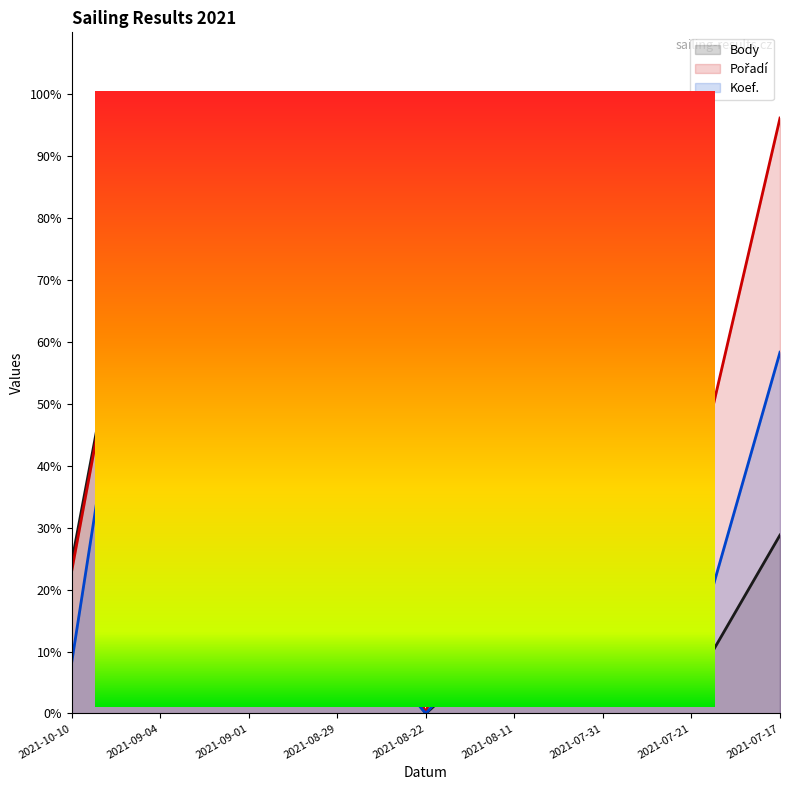

Read the Body value at 2021-09-04.

100.0